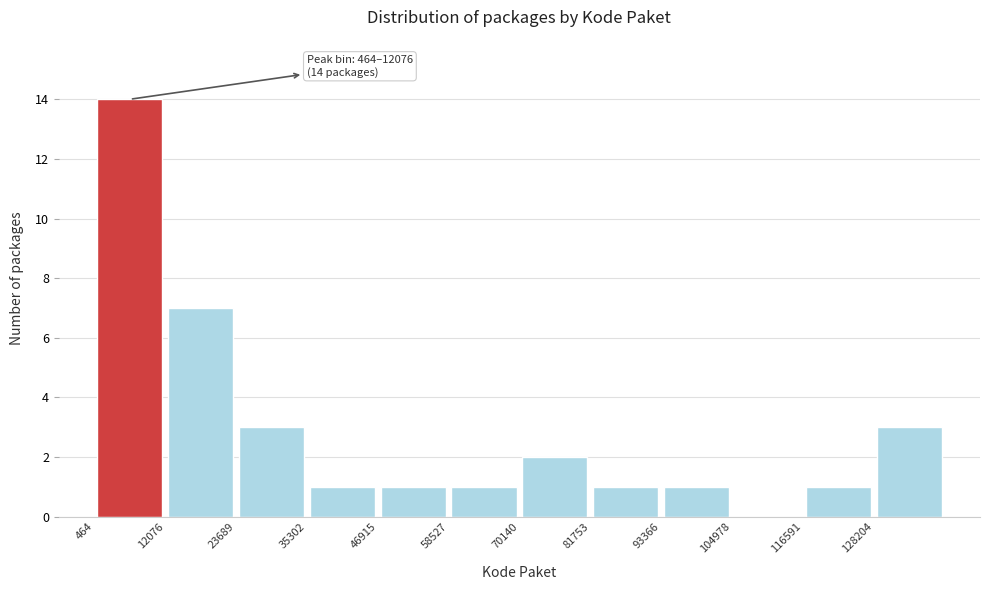

Over which range of the x-axis is the bar tallest?

0 to 12000